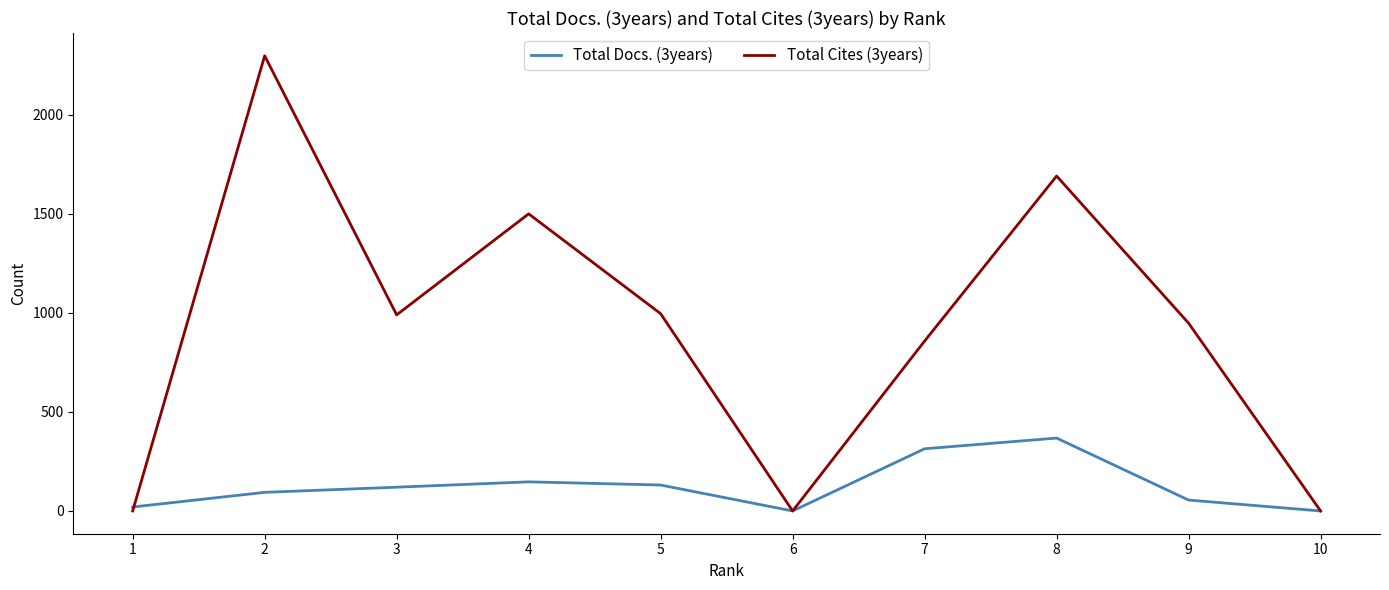

How many distinct data groups are displayed?

2